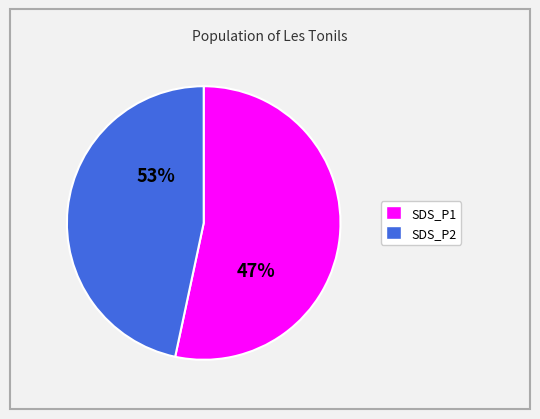

Is 11 the majority of the pie?

No